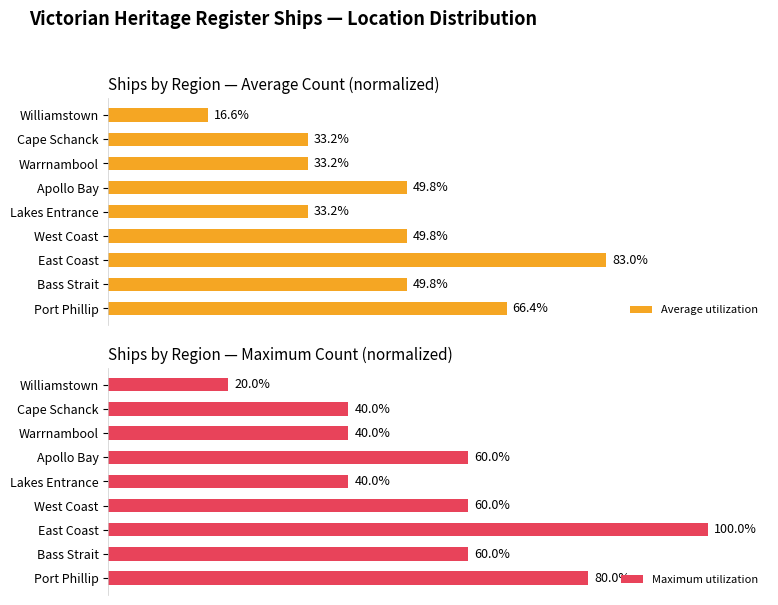

What is the minimum value for Maximum utilization?

20.0